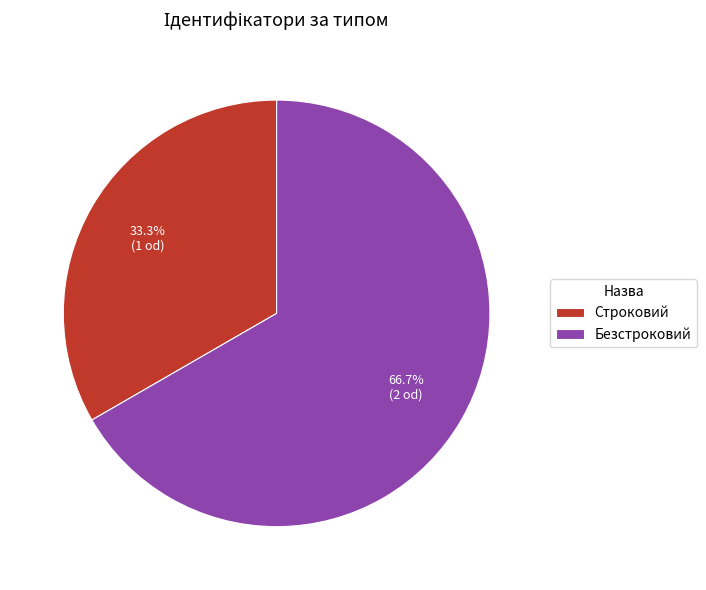

How many segments does this pie chart have?

2